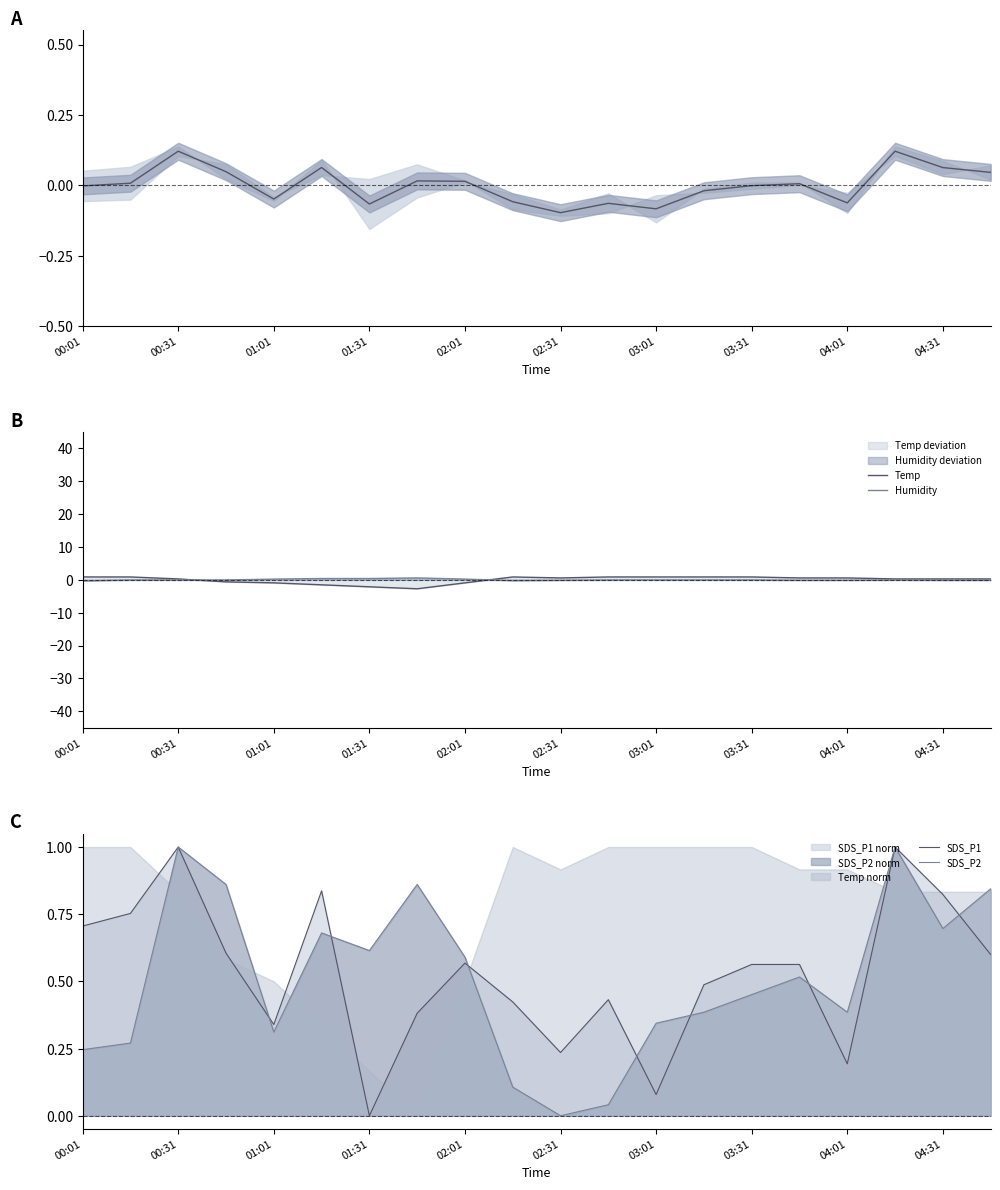

Which series has the widest spread of values?

Temp